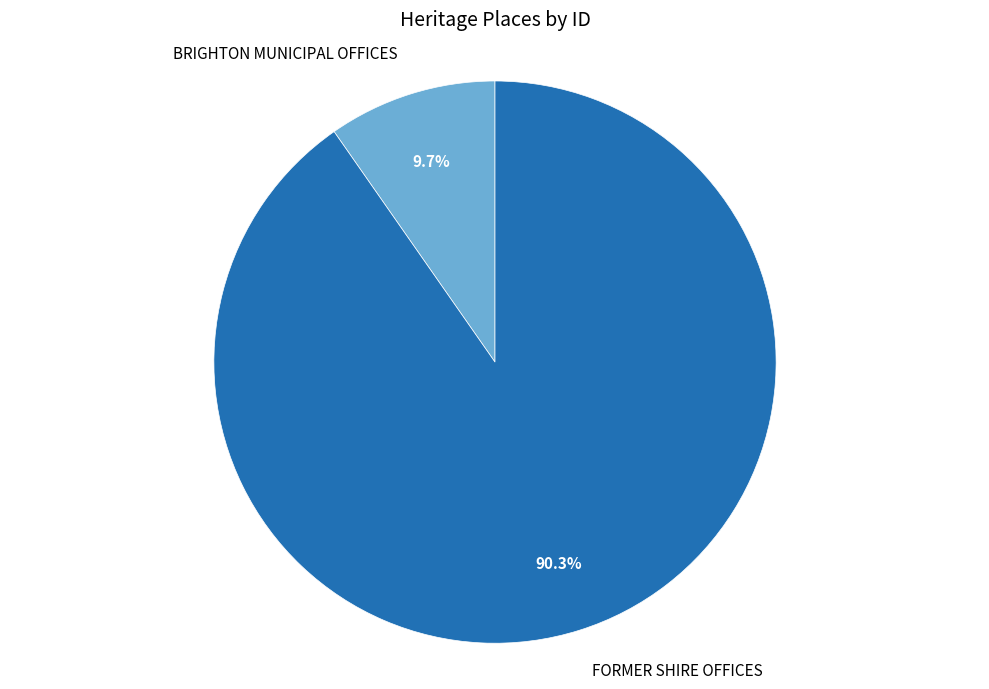

Is there a majority slice in this chart?

Yes